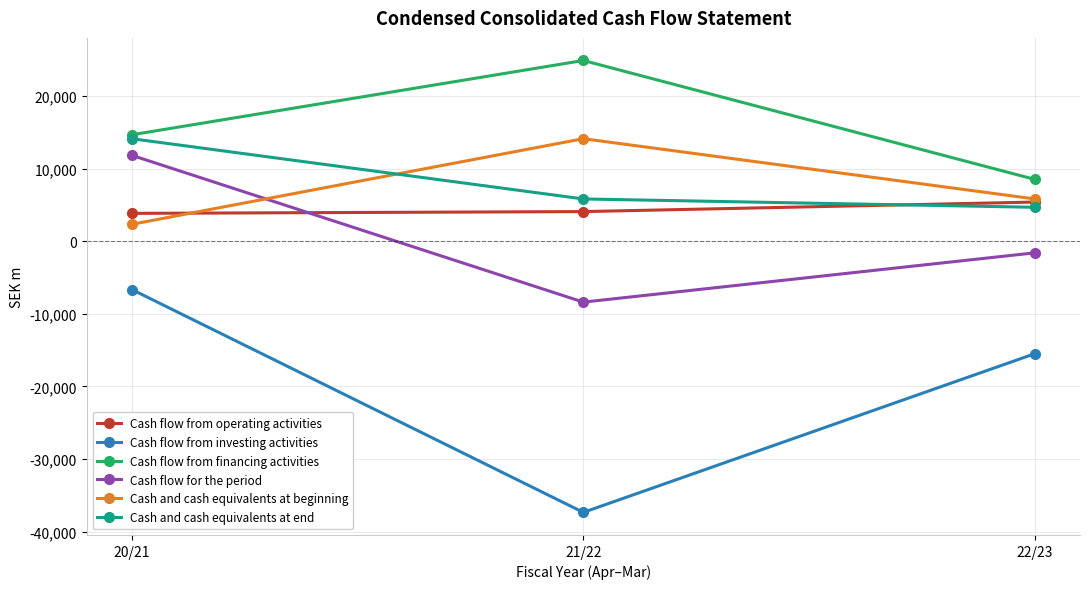

What is the difference between the Cash flow from financing activities values at 21/22 and 20/21?

10225.0